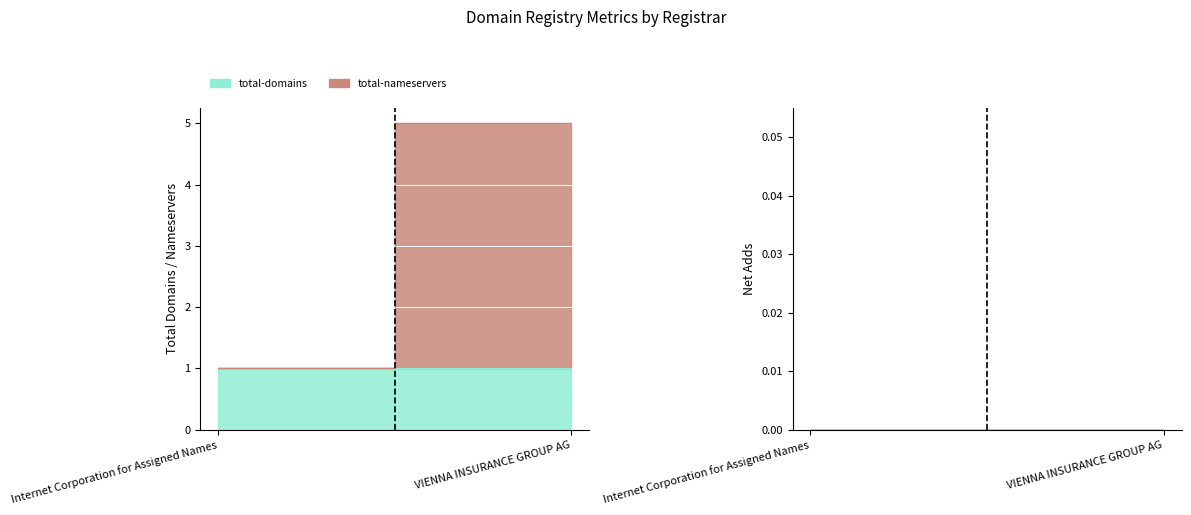

What is the highest value of the total-domains series?

1